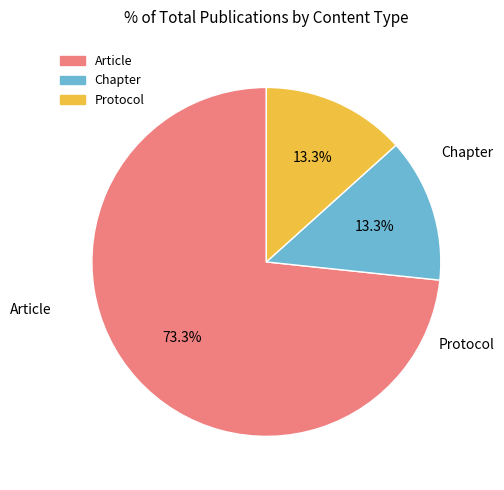

Is the sum of Article and Chapter greater than half?

Yes